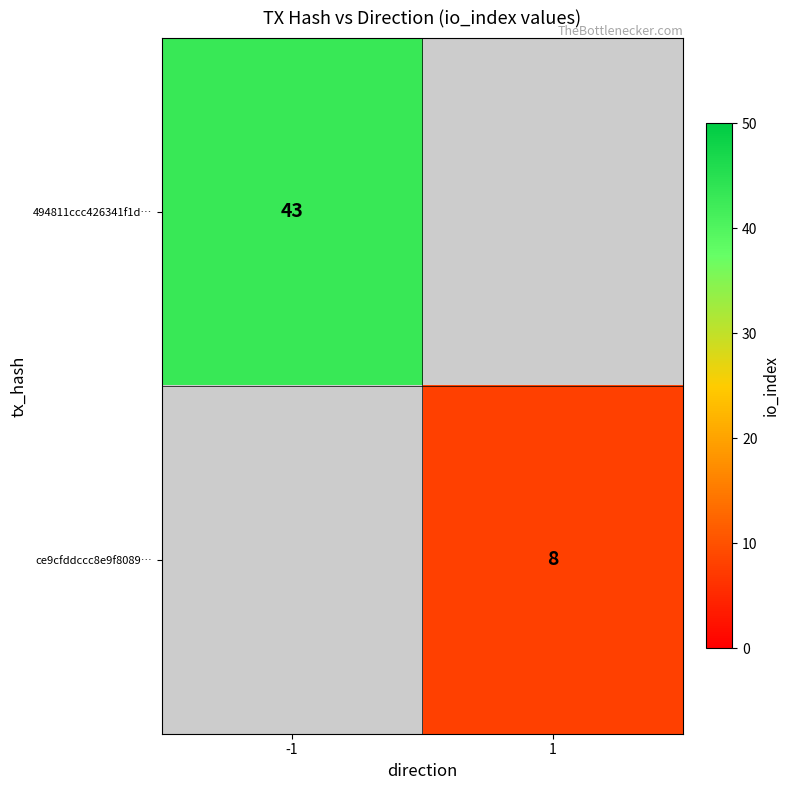

True or false: ce9cfddccc8e9f8089… has a value of 8 at 1.

True